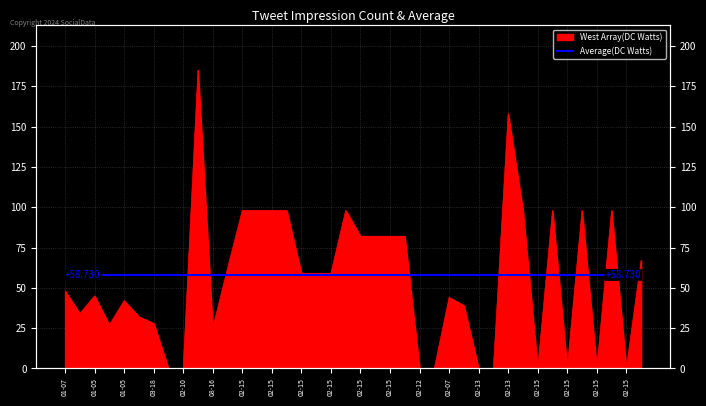

True or false: the data has more than 2 interior local peaks.

True